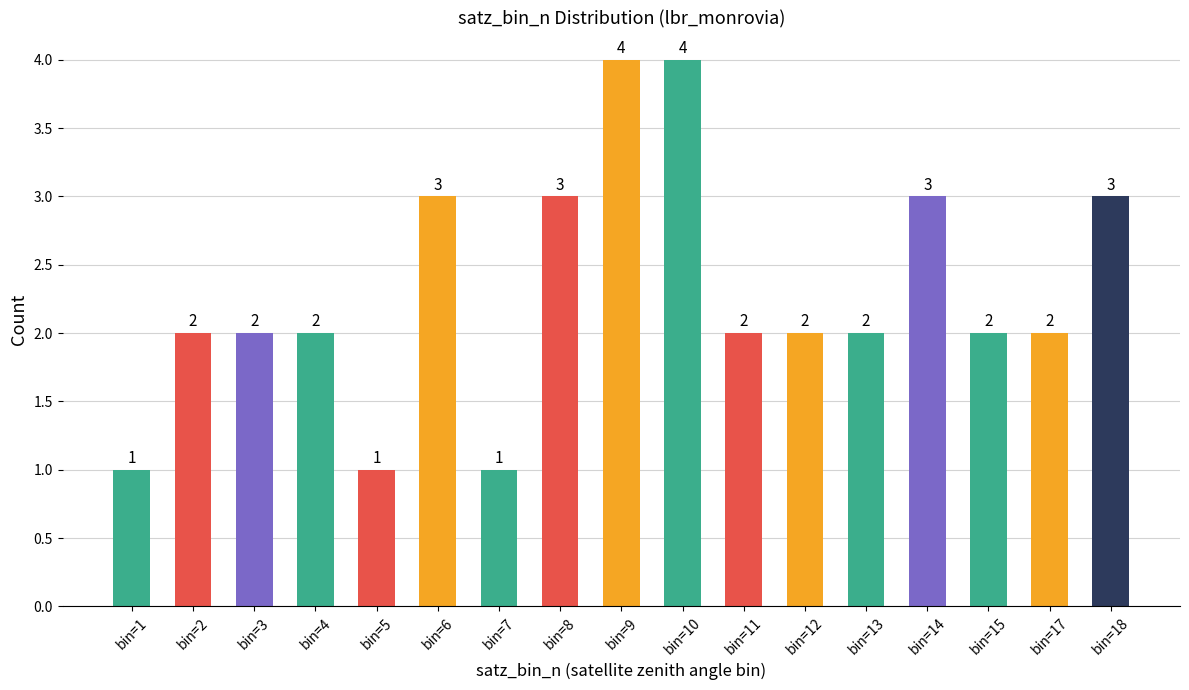

Read the value at bin=10.

4